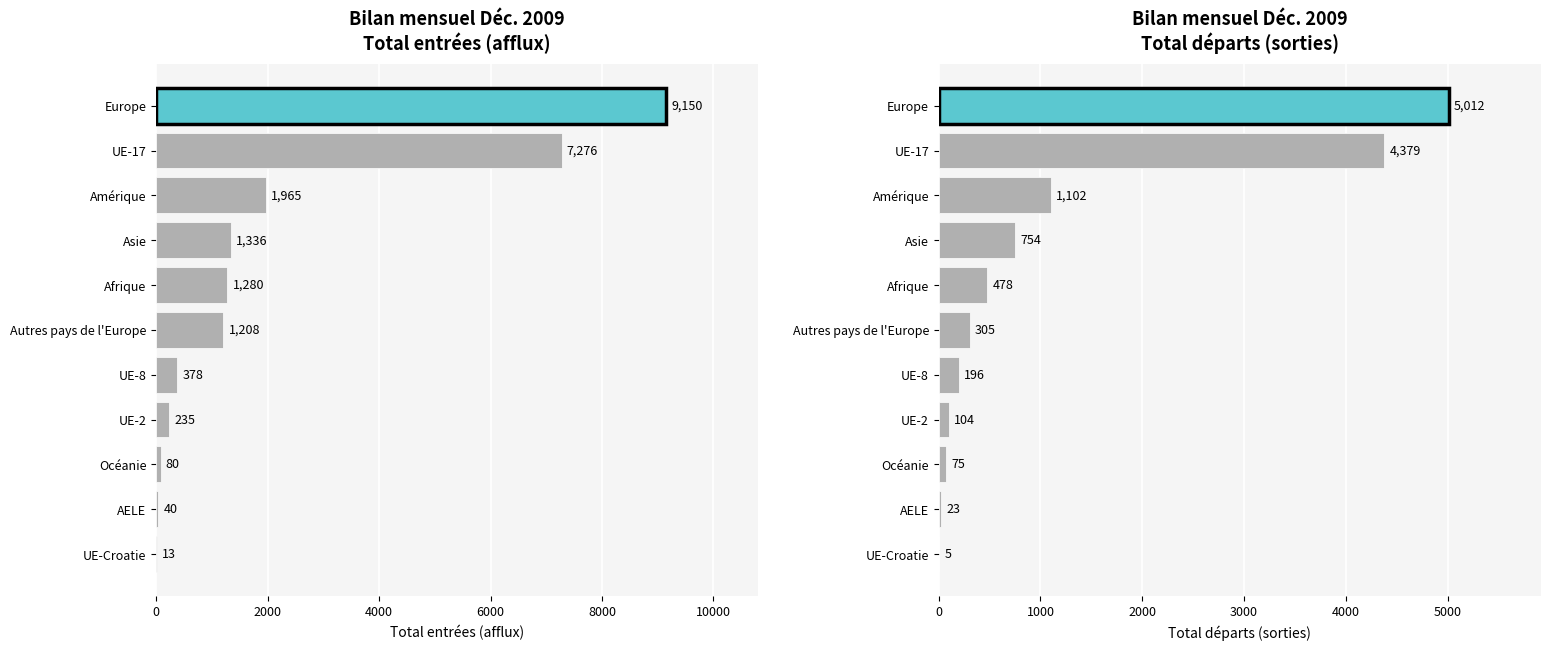

What is the sum of the Total entrées (afflux) values at UE-Croatie and Océanie?

93